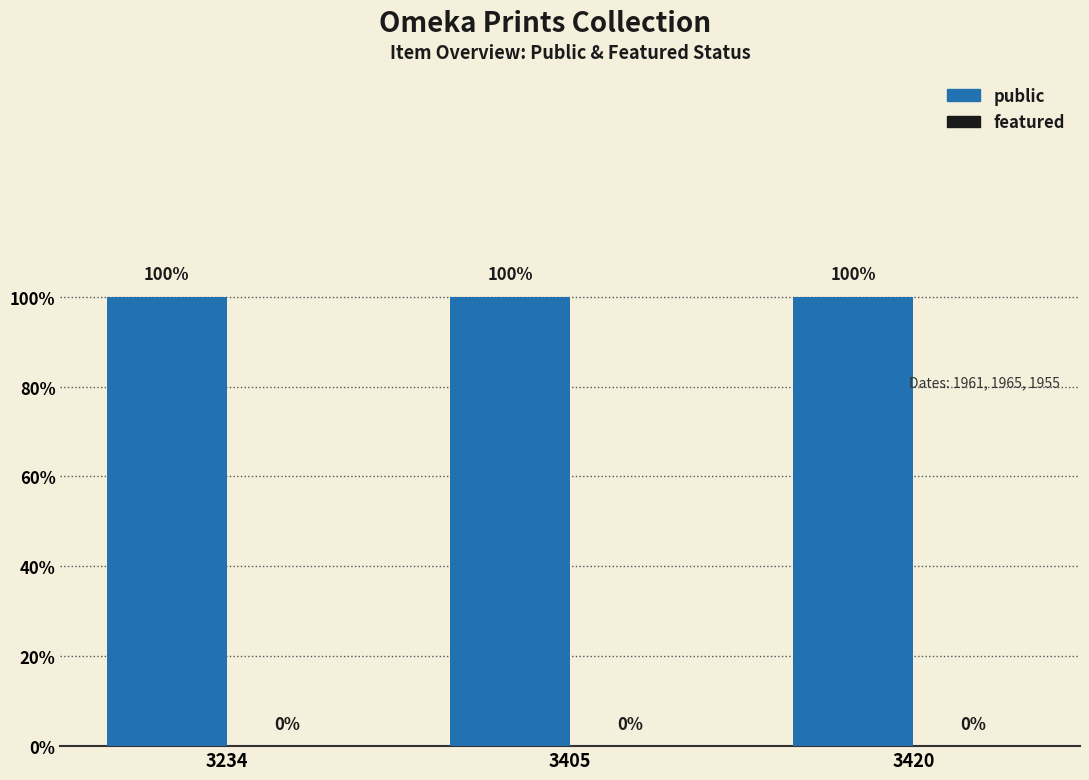

Are the bars grouped side by side (vs. stacked)?

Yes